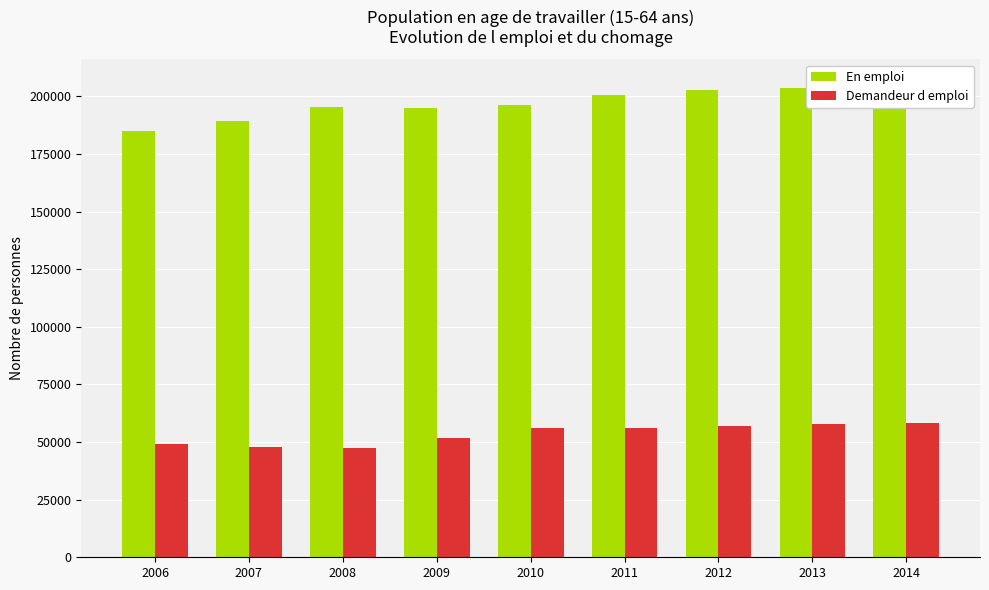

What is the maximum value shown in the chart?

205767.3